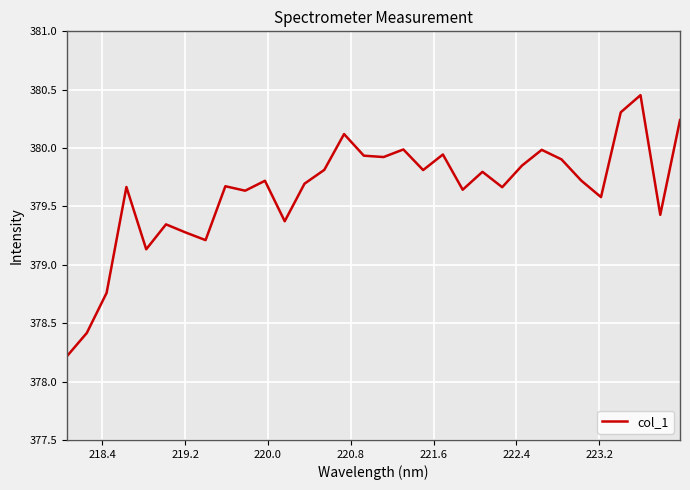

What is the difference between the maximum and minimum values?

2.2